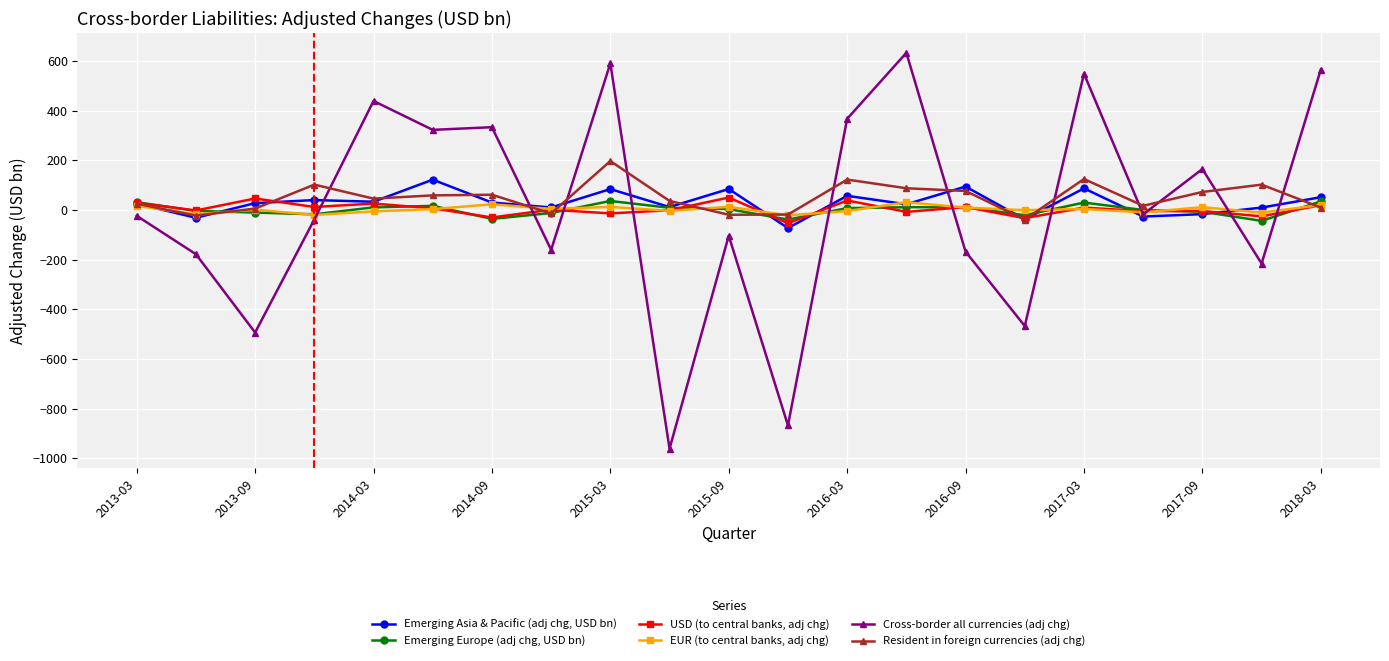

True or false: Emerging Asia & Pacific (adj chg, USD bn) has more than 0 interior local peaks.

True